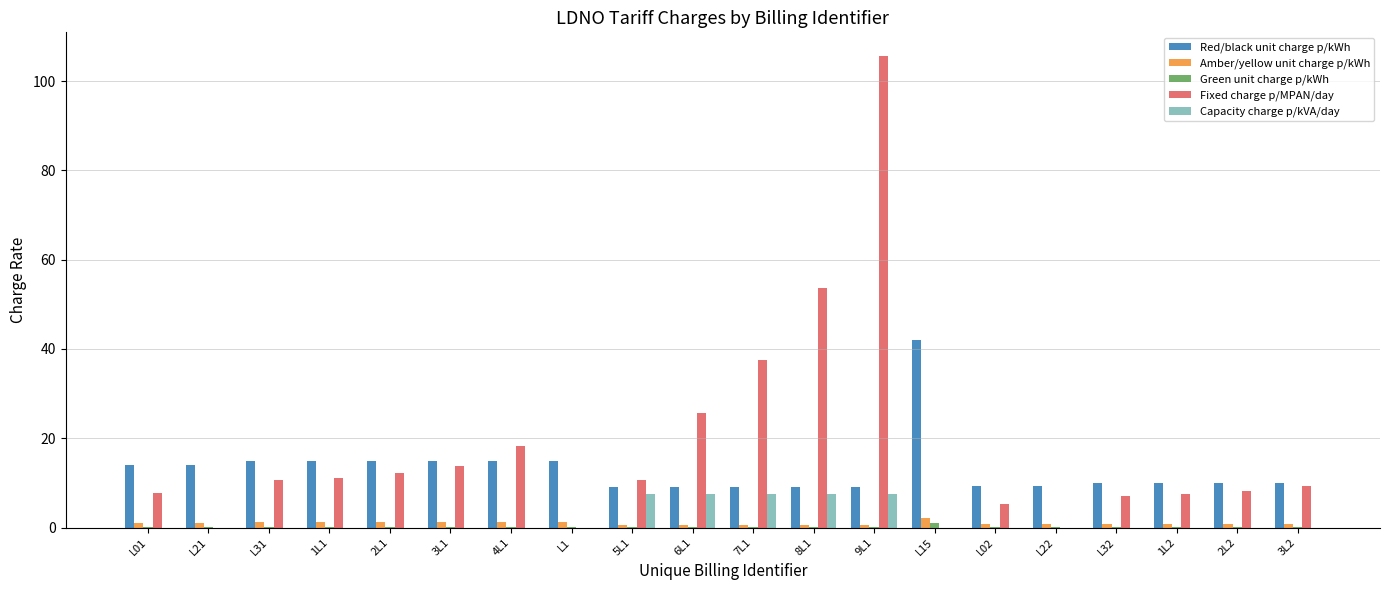

Which label corresponds to the largest value in the chart?

9L1